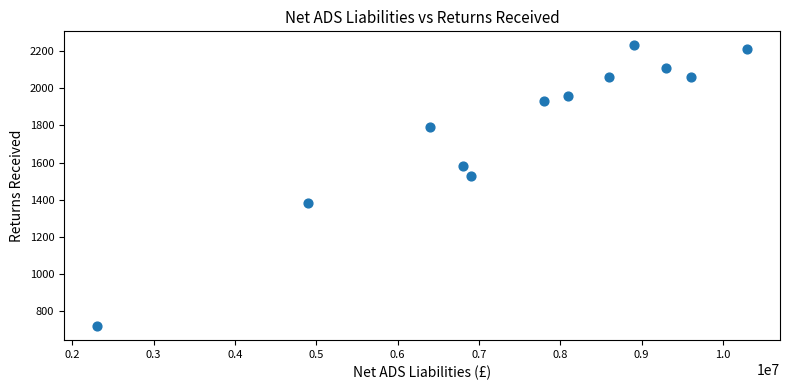

What Y value in the scatter plot is closest to 1475?

1530